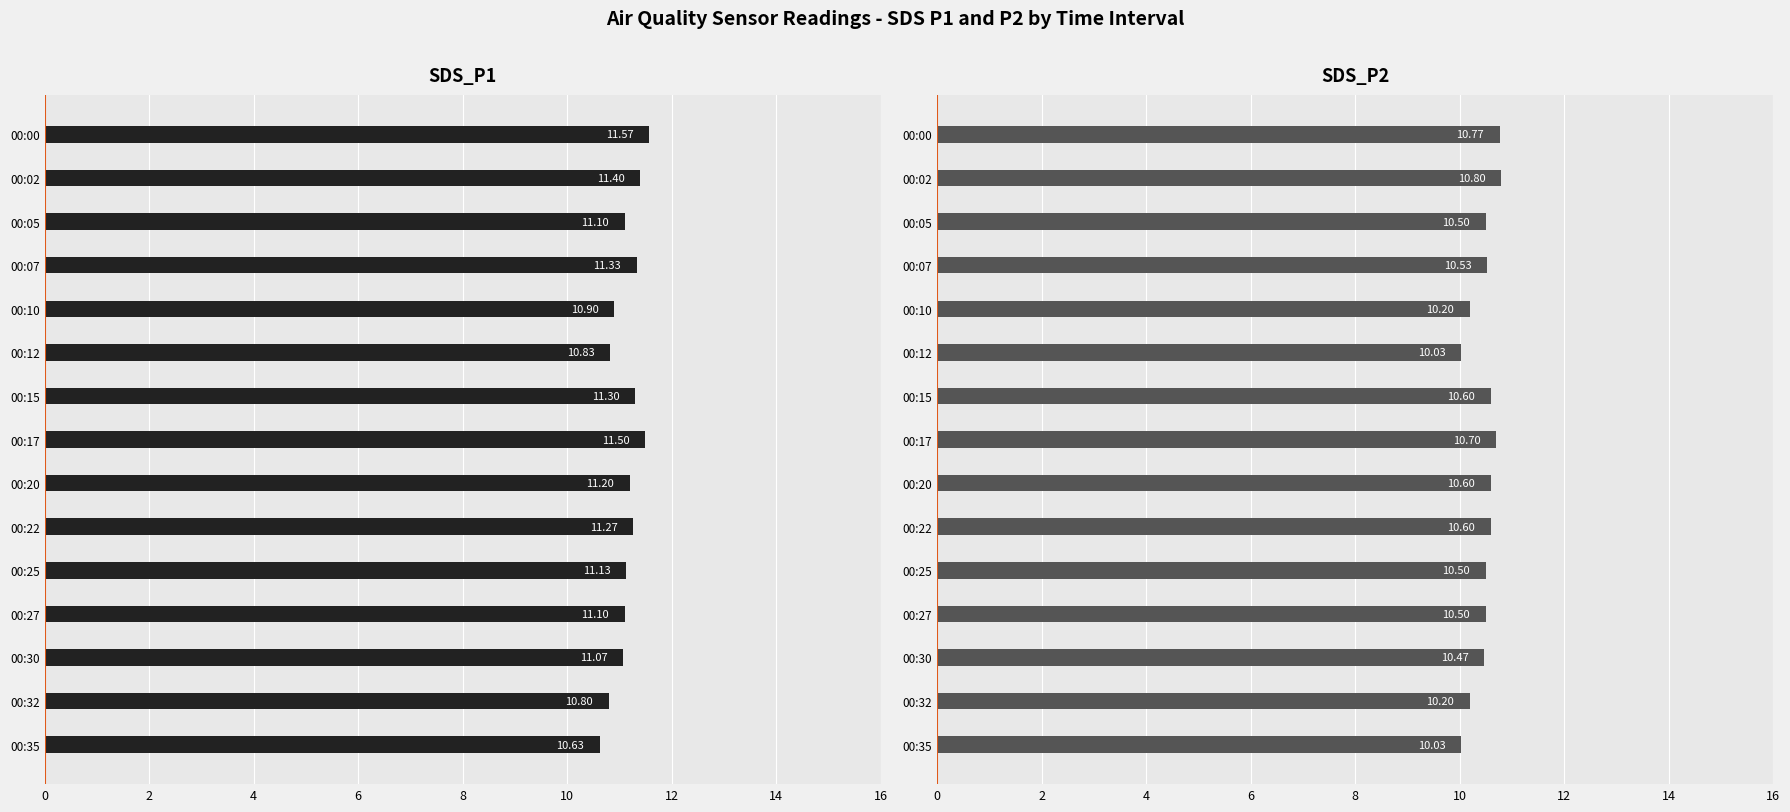

True or false: SDS_P2 has a value of 6.5 at 00:17.

False